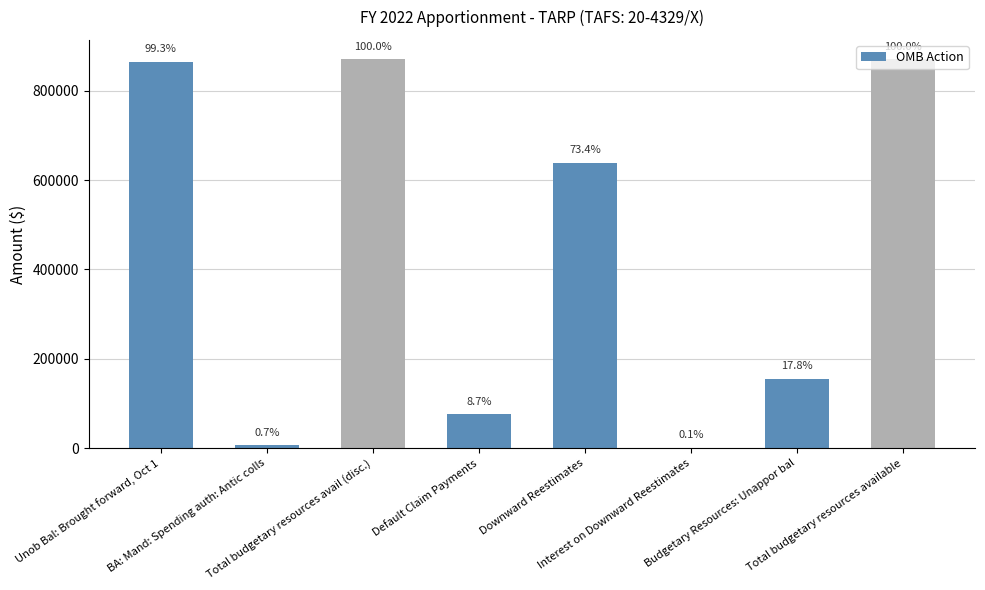

Read the value at Unob Bal: Brought forward, Oct 1.

864016